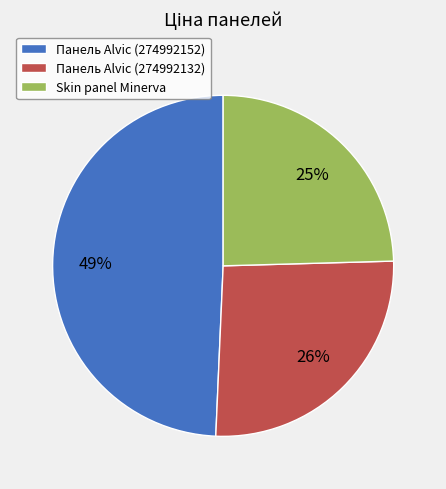

Rank the categories by value from lowest to highest.

Skin panel Minerva, Панель Alvic (274992132), Панель Alvic (274992152)